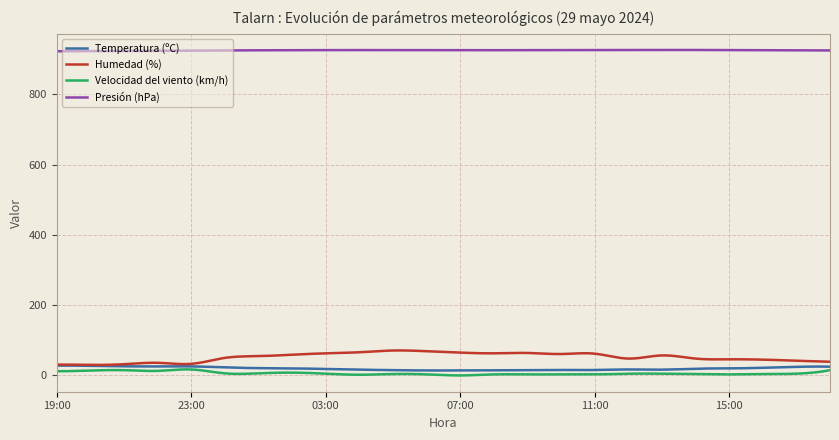

Which series has the largest range (max minus min)?

Humedad (%)